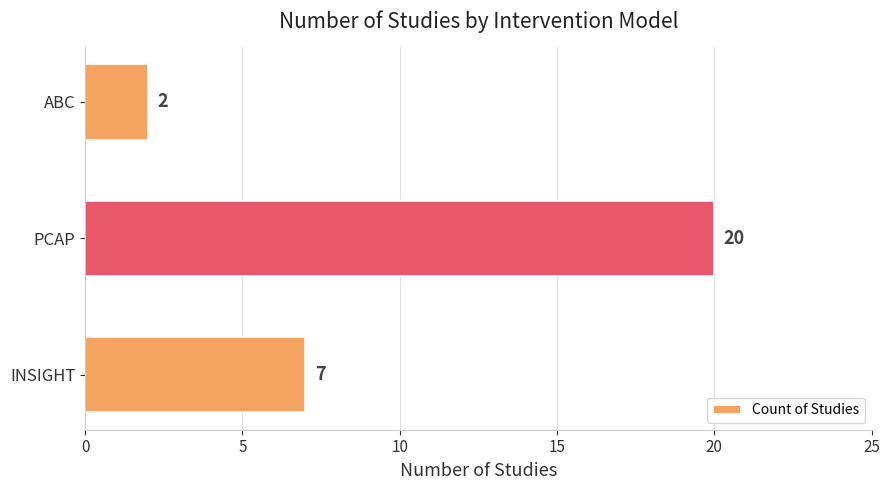

What is the sum of all values?

29